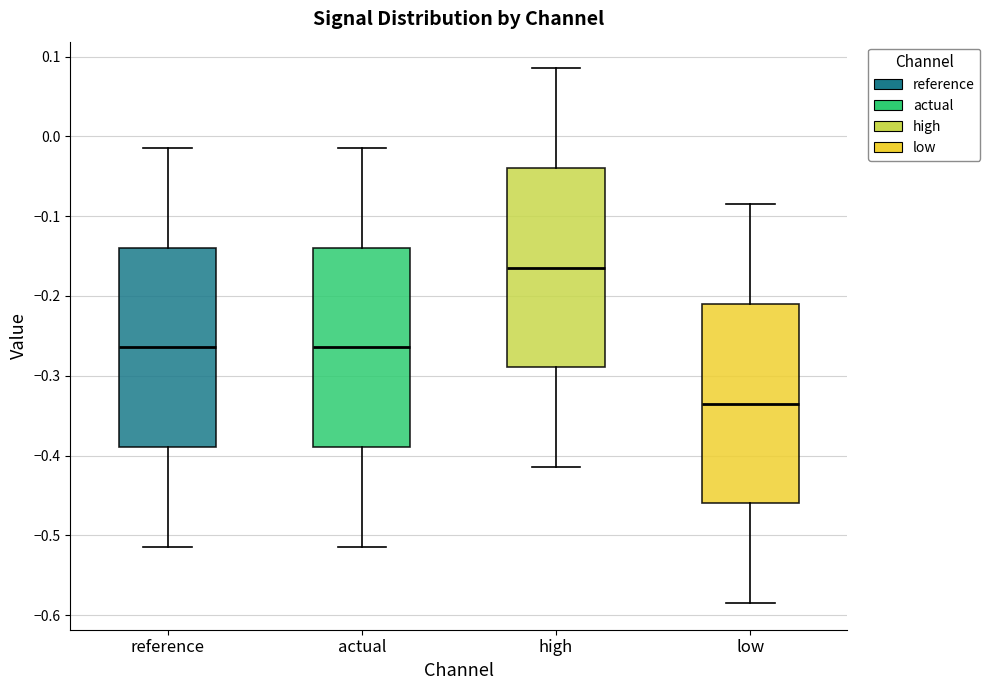

Which box has the lowest median line?

low